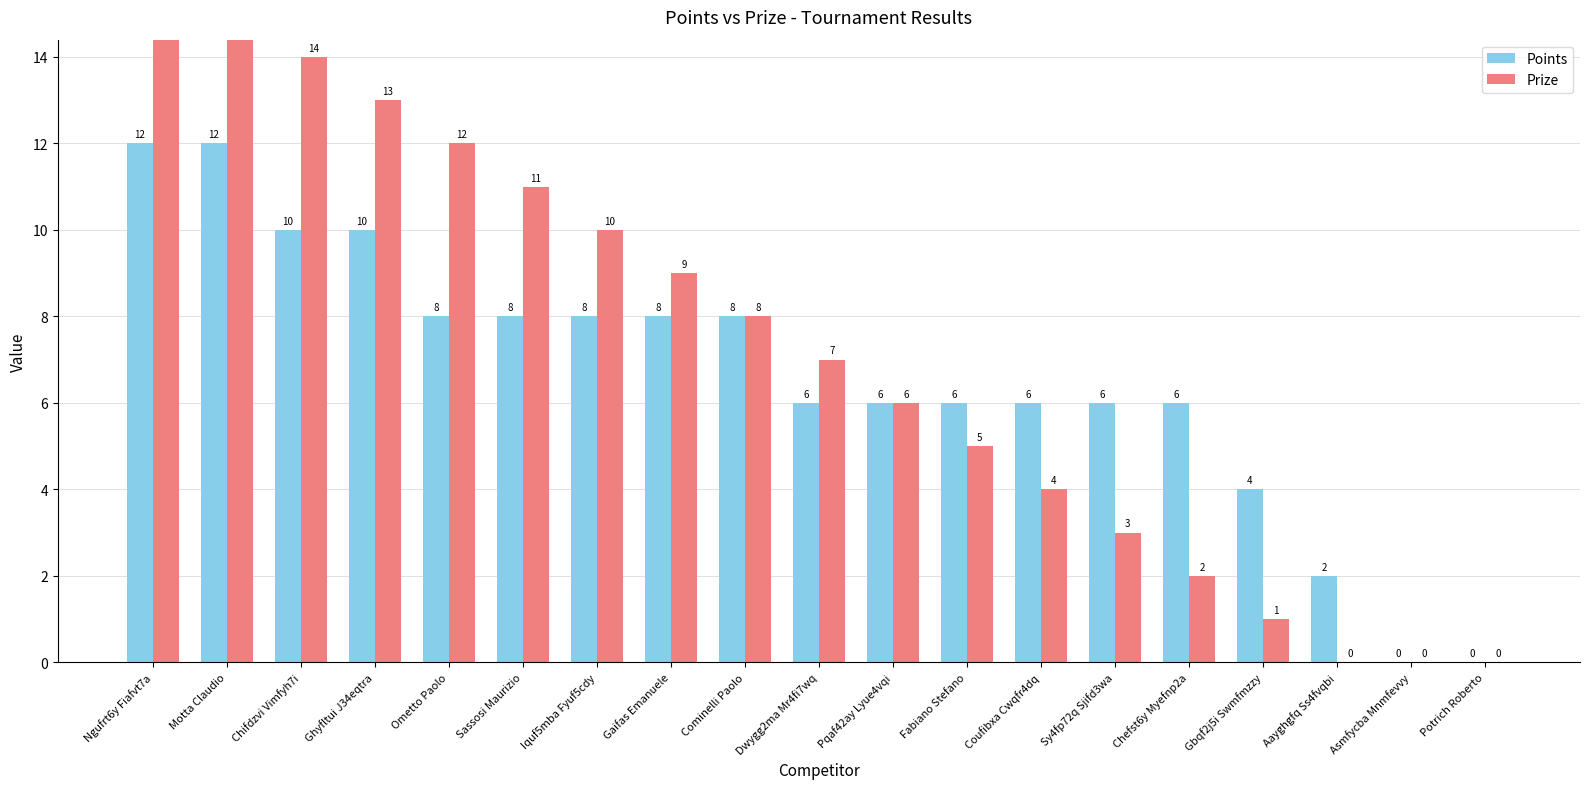

Between Aayghgfq Ss4fvqbi and Coufibxa Cwqfr4dq, which is larger?

Coufibxa Cwqfr4dq